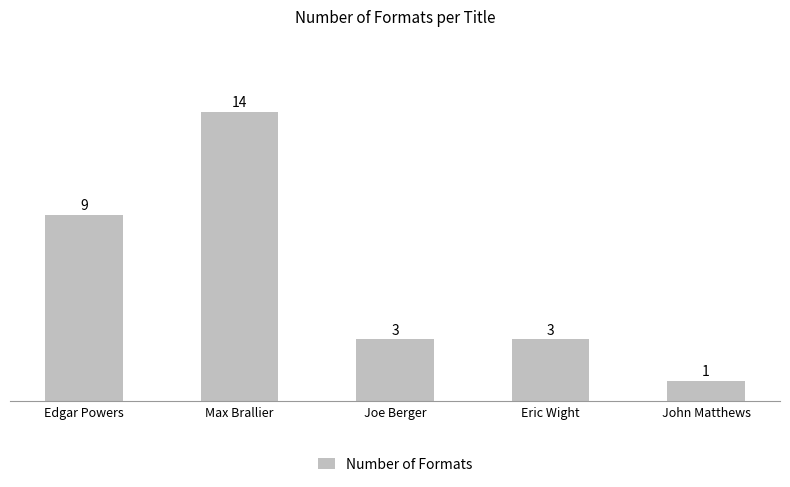

Reading left to right, extract all data points from this chart.

Edgar Powers=9	Max Brallier=14	Joe Berger=3	Eric Wight=3	John Matthews=1